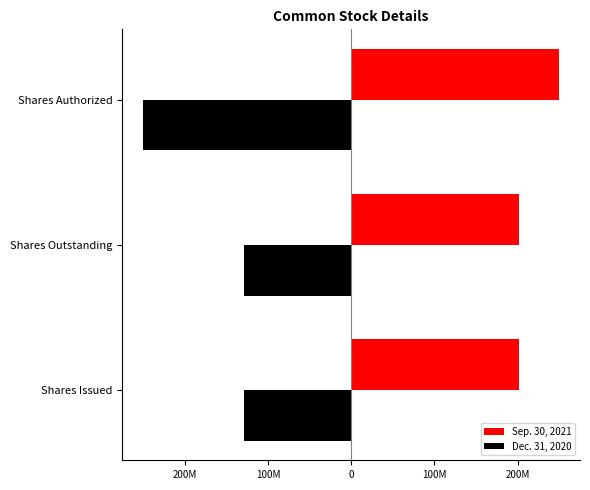

What are all the series names shown in the legend?

Sep. 30, 2021, Dec. 31, 2020